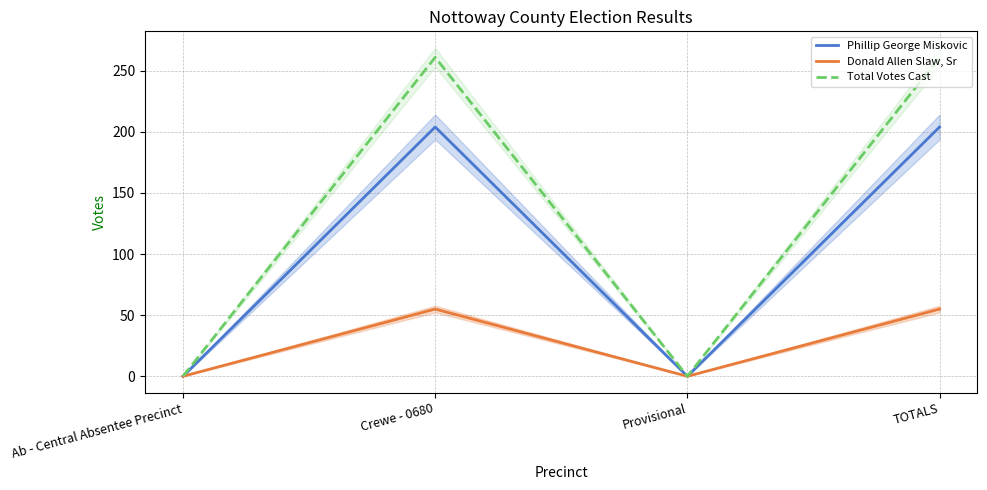

At which label does Phillip George Miskovic reach its peak?

Crewe - 0680